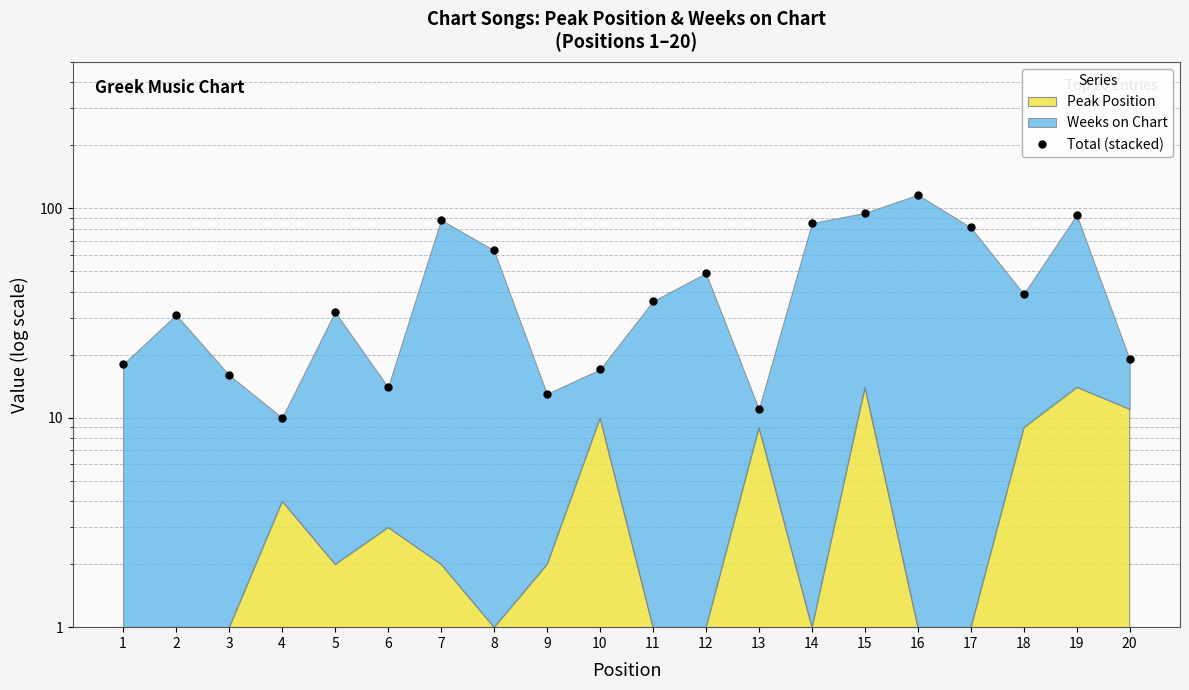

Where is the data nearest to the value 63?

8